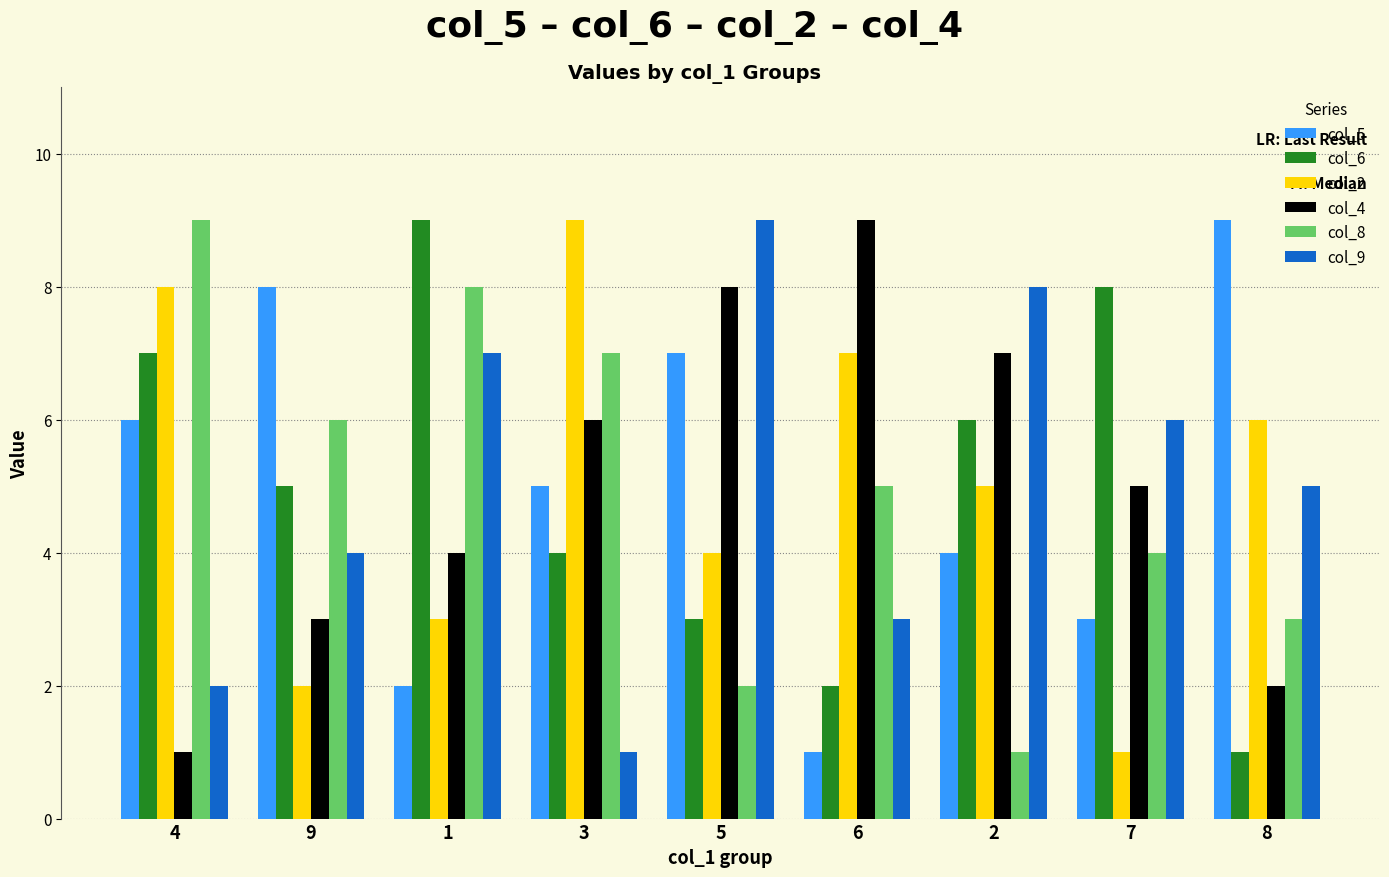

Reading left to right, extract all data points from this chart.

col_5: 4=6	9=8	1=2	3=5	5=7	6=1	2=4	7=3	8=9
col_6: 4=7	9=5	1=9	3=4	5=3	6=2	2=6	7=8	8=1
col_2: 4=8	9=2	1=3	3=9	5=4	6=7	2=5	7=1	8=6
col_4: 4=1	9=3	1=4	3=6	5=8	6=9	2=7	7=5	8=2
col_8: 4=9	9=6	1=8	3=7	5=2	6=5	2=1	7=4	8=3
col_9: 4=2	9=4	1=7	3=1	5=9	6=3	2=8	7=6	8=5